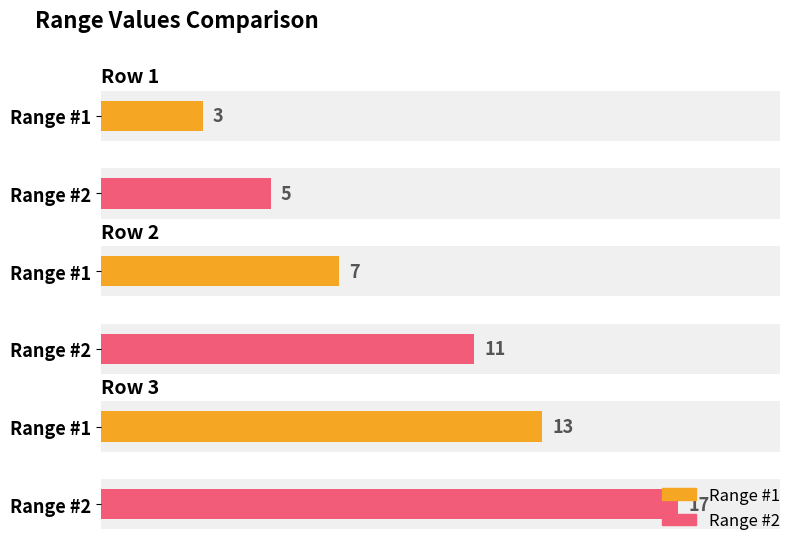

What is the difference between the Range #1 values at Row 2 and Row 1?

4